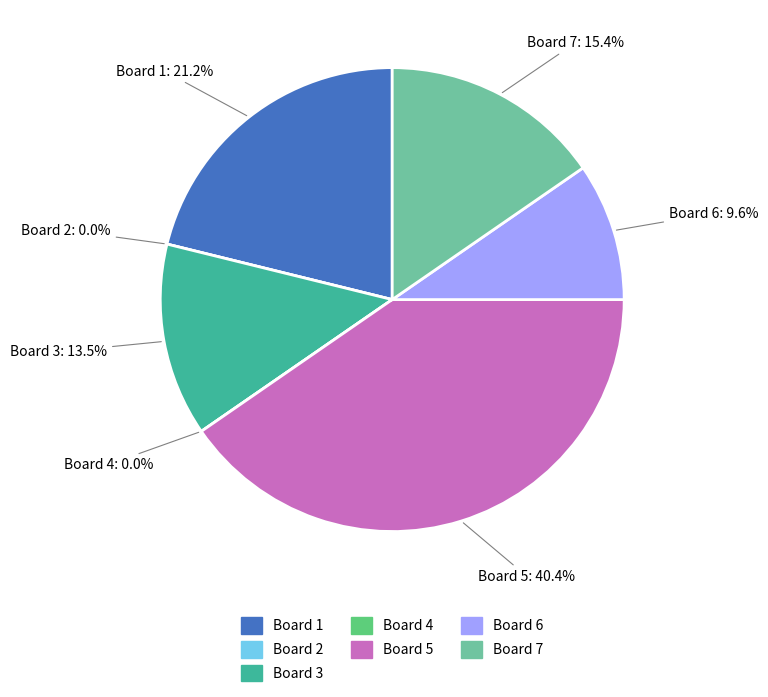

Combined, do Board 3 and Board 2 account for over 50%?

No